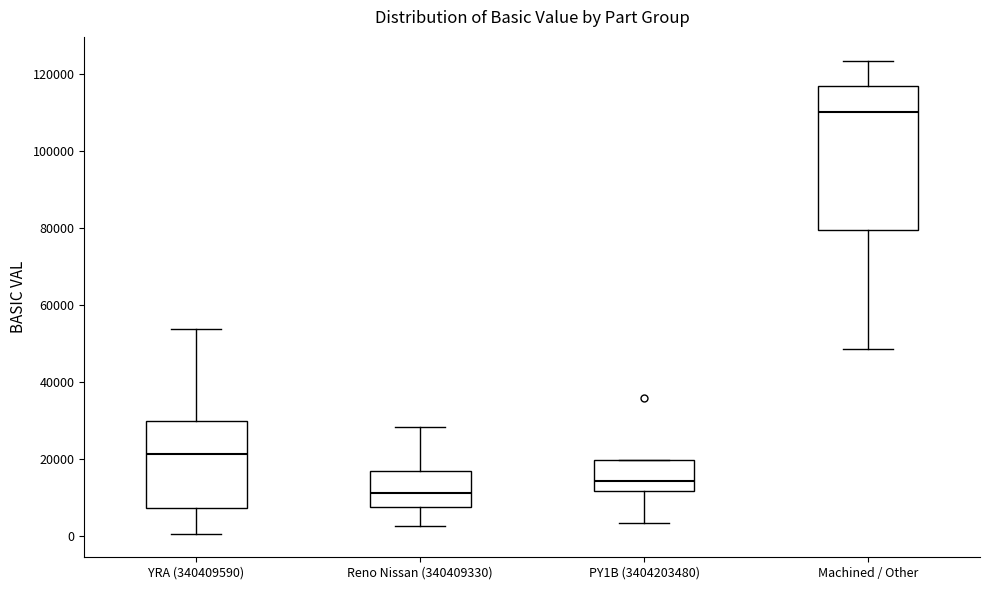

Reading left to right, read every box against the y-axis: the position of its median line, the range the box covers, and the ends of its whiskers. The values are not printed on the chart, so give them approximately, as read against the axis.

YRA (340409590): median 22000, box 8000 to 30000, whiskers 0 to 54000
Reno Nissan (340409330): median 12000, box 8000 to 16000, whiskers 2000 to 28000
PY1B (3404203480): median 14000, box 12000 to 20000, whiskers 4000 to 20000
Machined / Other: median 110000, box 80000 to 116000, whiskers 48000 to 124000